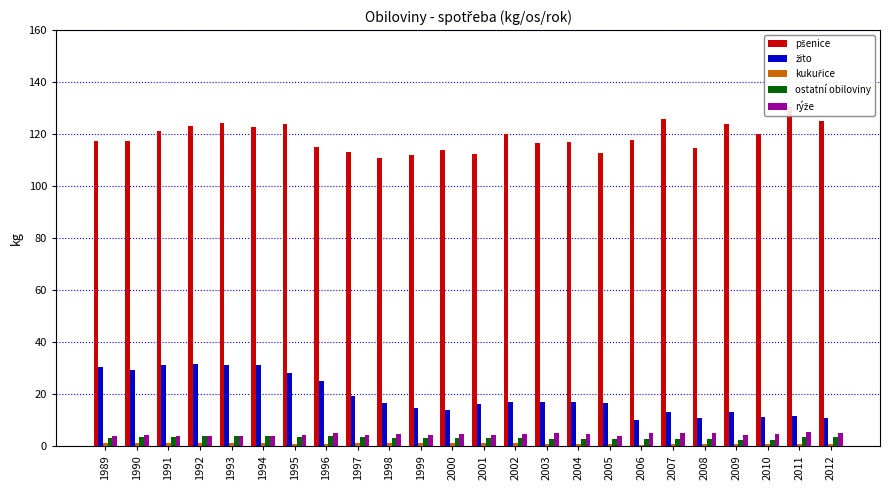

At how many categories does at least one series exceed 57?

24